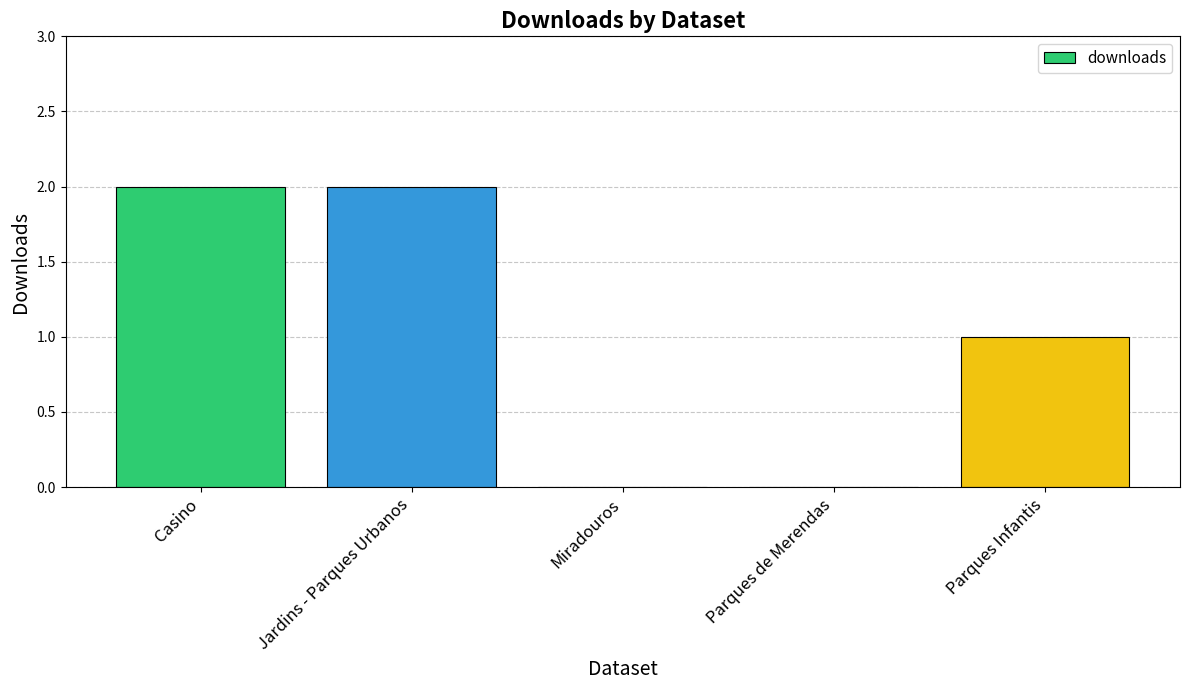

What is the sum of all values?

5